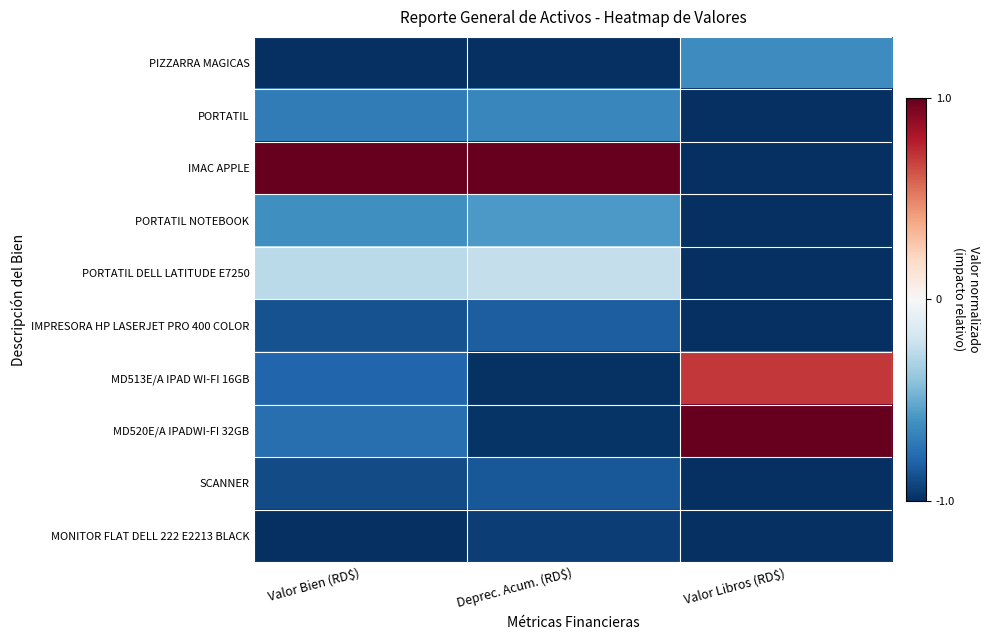

Which has a higher value, Valor Libros (RD$) or Deprec. Acum. (RD$)?

Valor Libros (RD$)